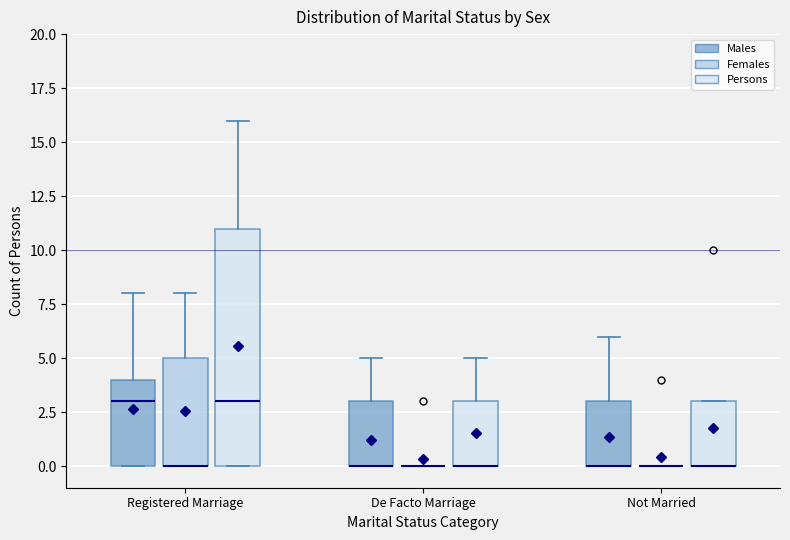

Where is the lower edge of the box for Registered Marriage (Females) on the y-axis? The values are not printed on the chart, so give them approximately, as read against the axis.

0